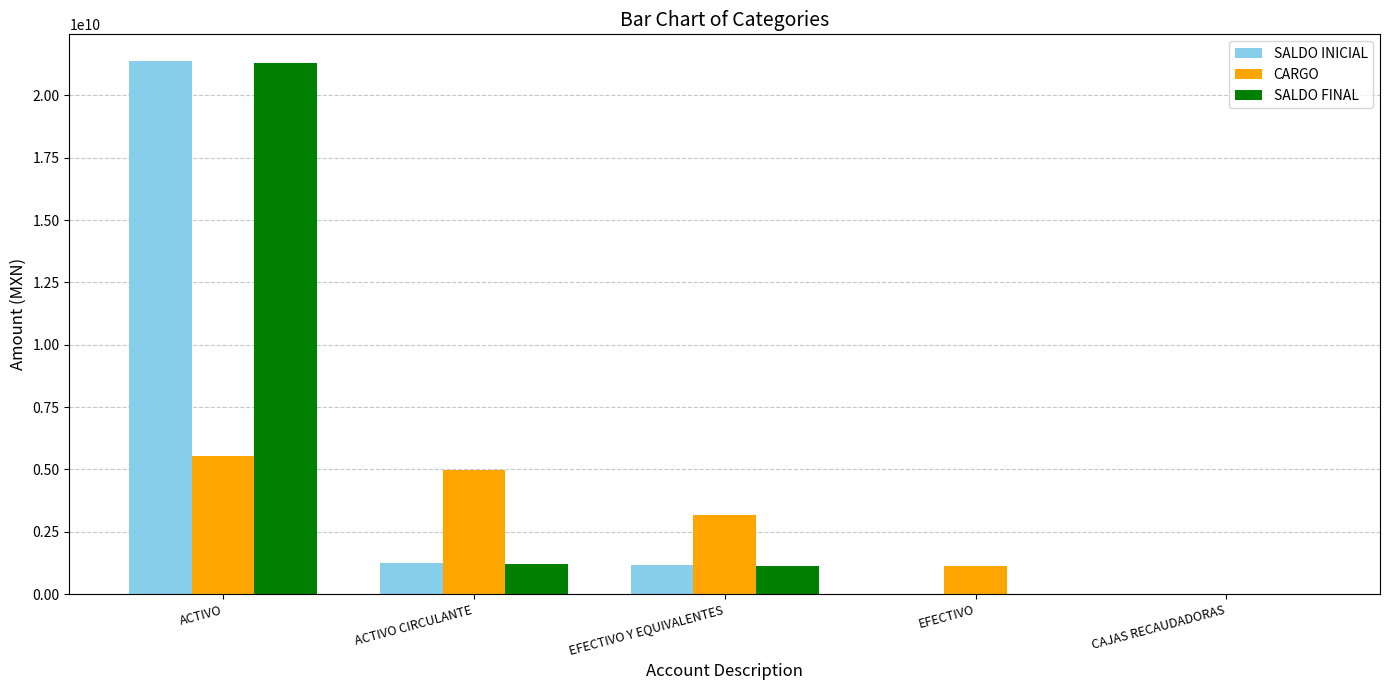

How many groups of bars are there?

5